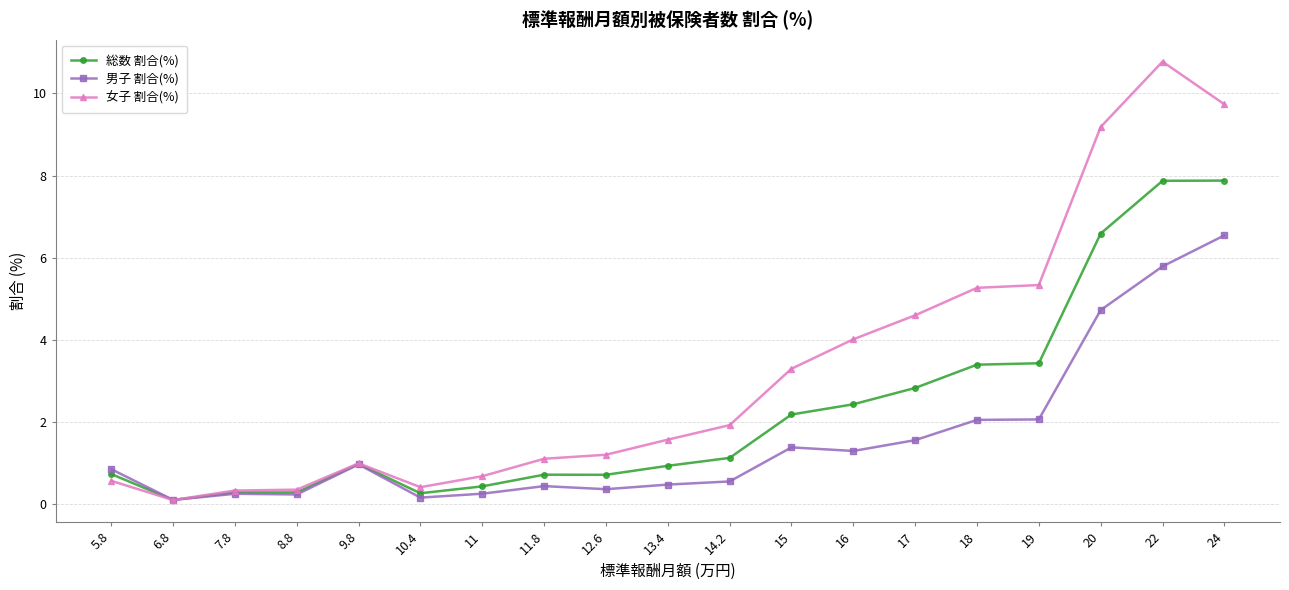

What is the greatest value displayed?

10.8